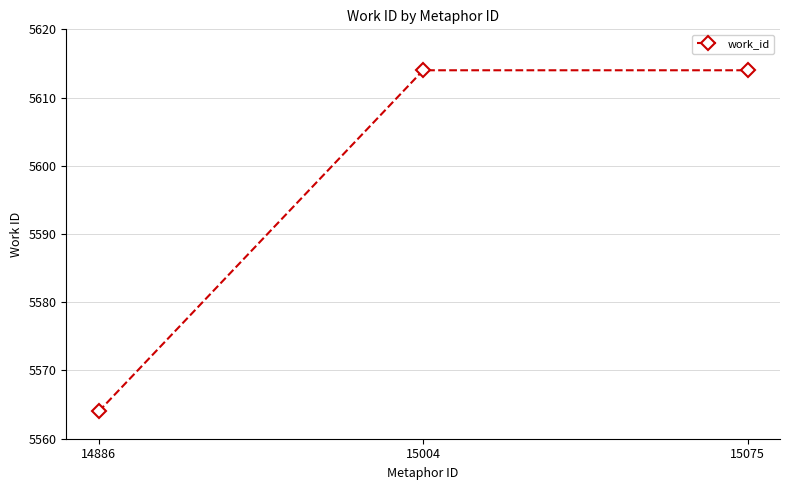

What is the greatest value displayed?

5614